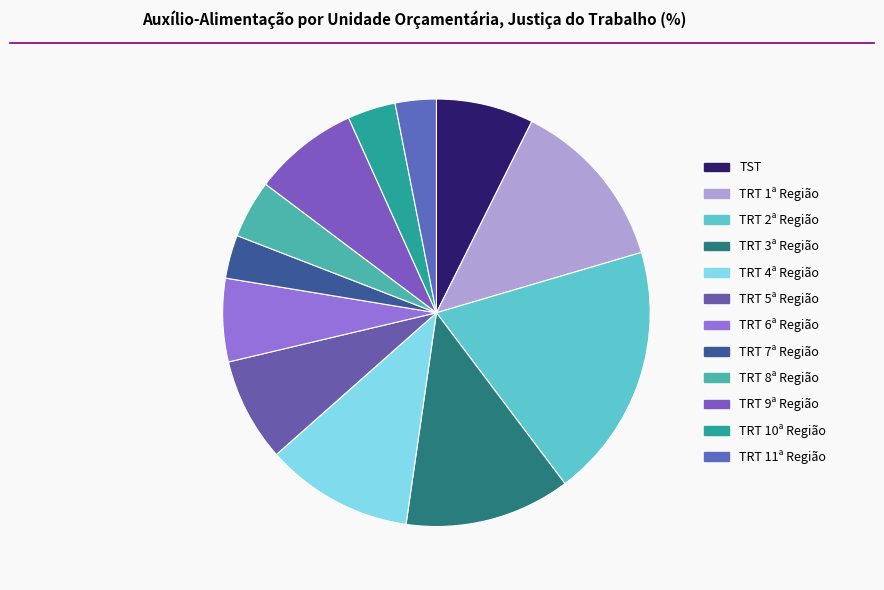

True or false: TRT 1ª Região accounts for 13% of the total.

True